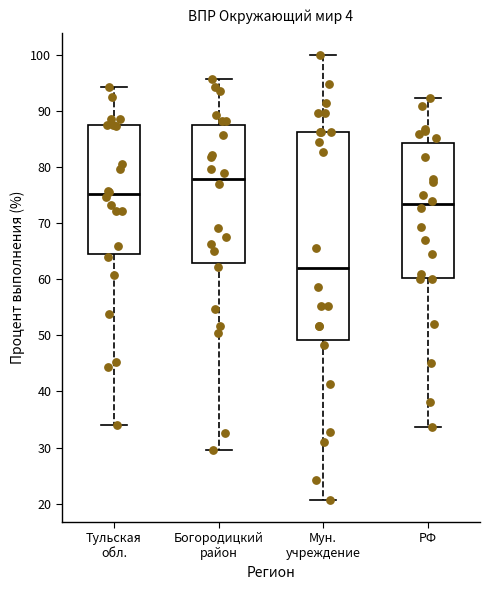

Which box is the tallest, from its lower edge to its upper edge?

Мун. учреждение